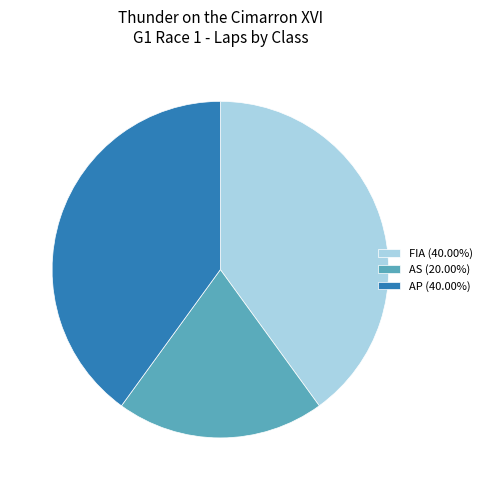

Count the number of slices in the pie.

3